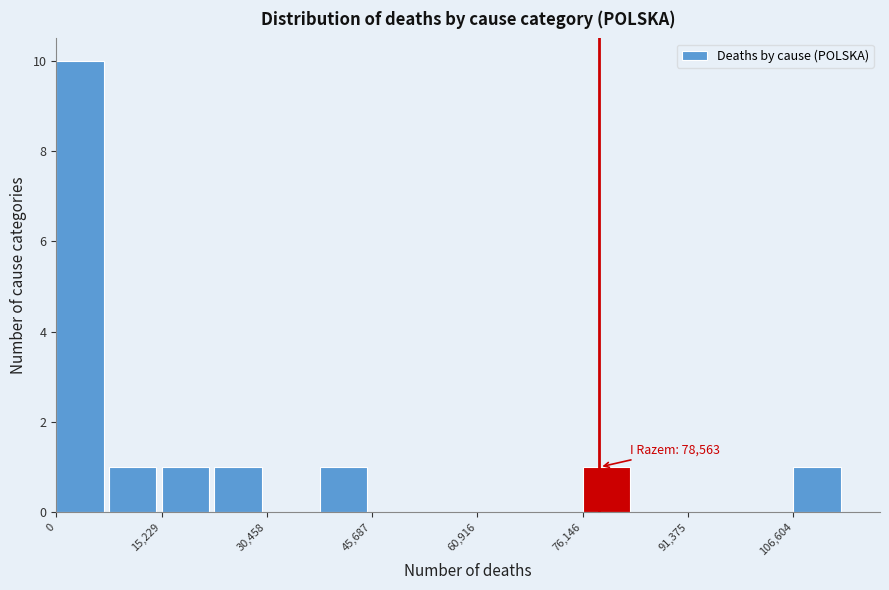

Read against the x-axis, roughly where is the centre of the tallest bar?

4000